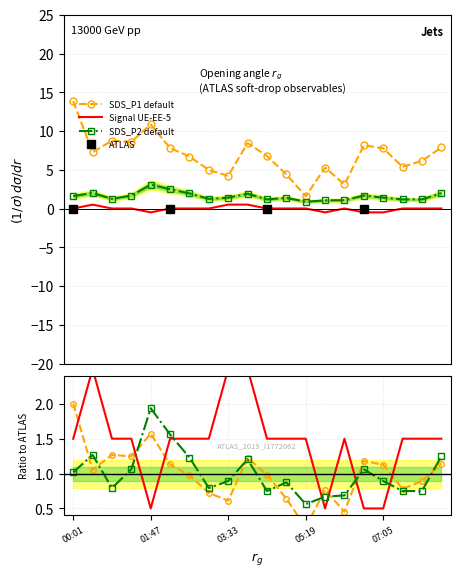

At which label is SDS_P1 closest to 7?

04:26